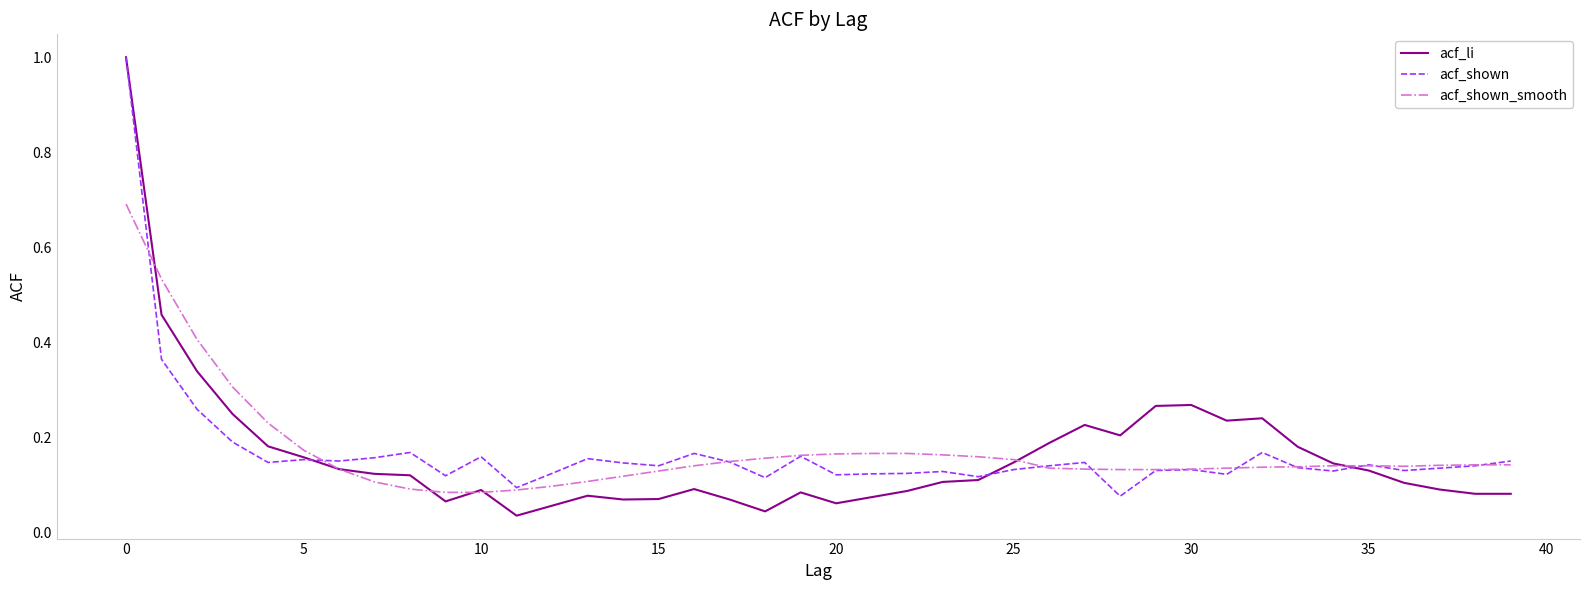

What is the maximum value shown in the chart?

1.0